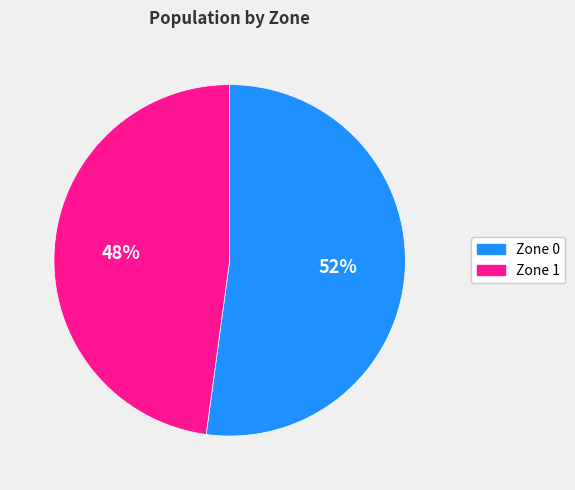

Count the number of slices in the pie.

2